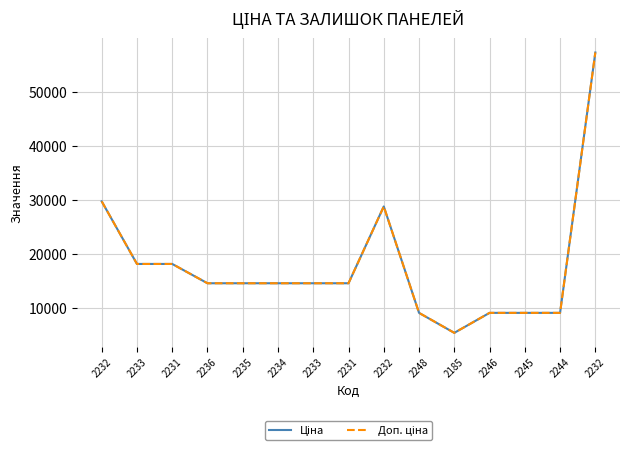

True or false: Доп. ціна and Ціна intersect in this chart.

False